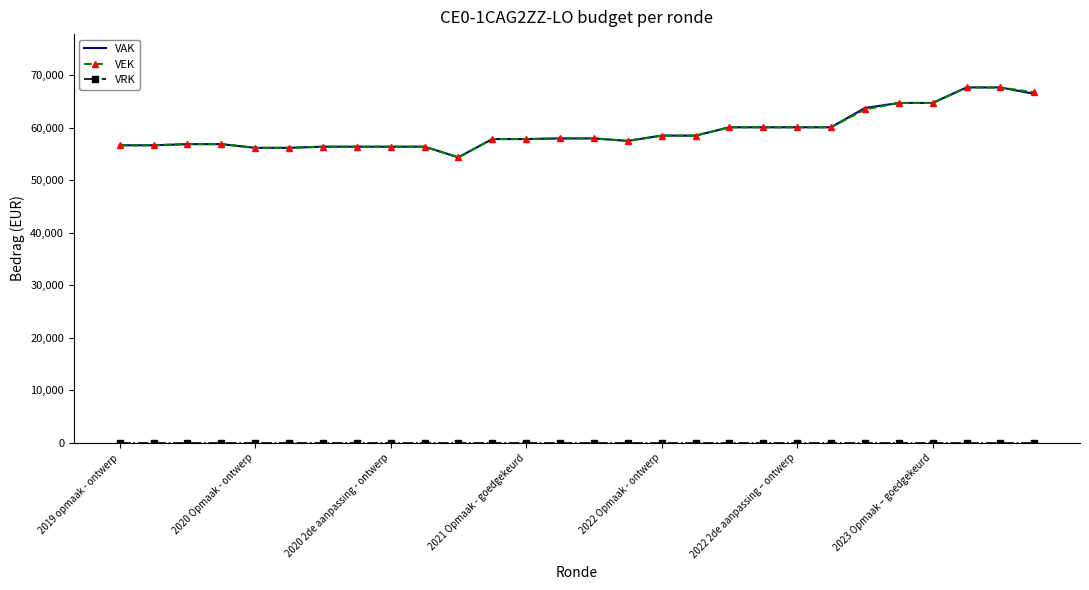

What is the highest value of the VAK series?

67640